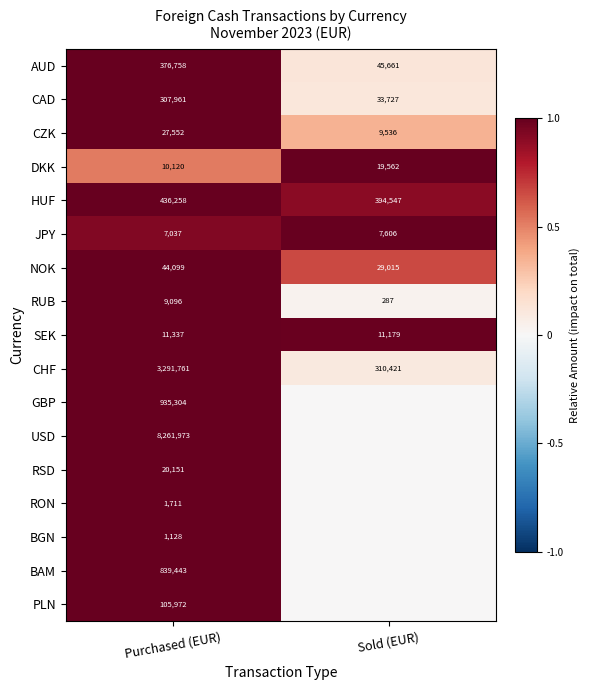

What is the sum of all RUB values?

9383